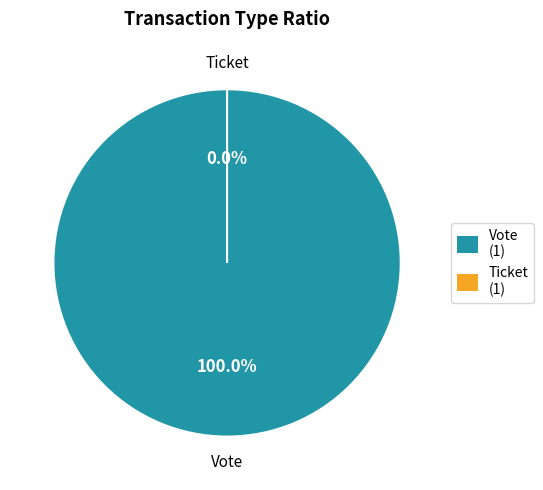

Which slice is the largest?

Vote